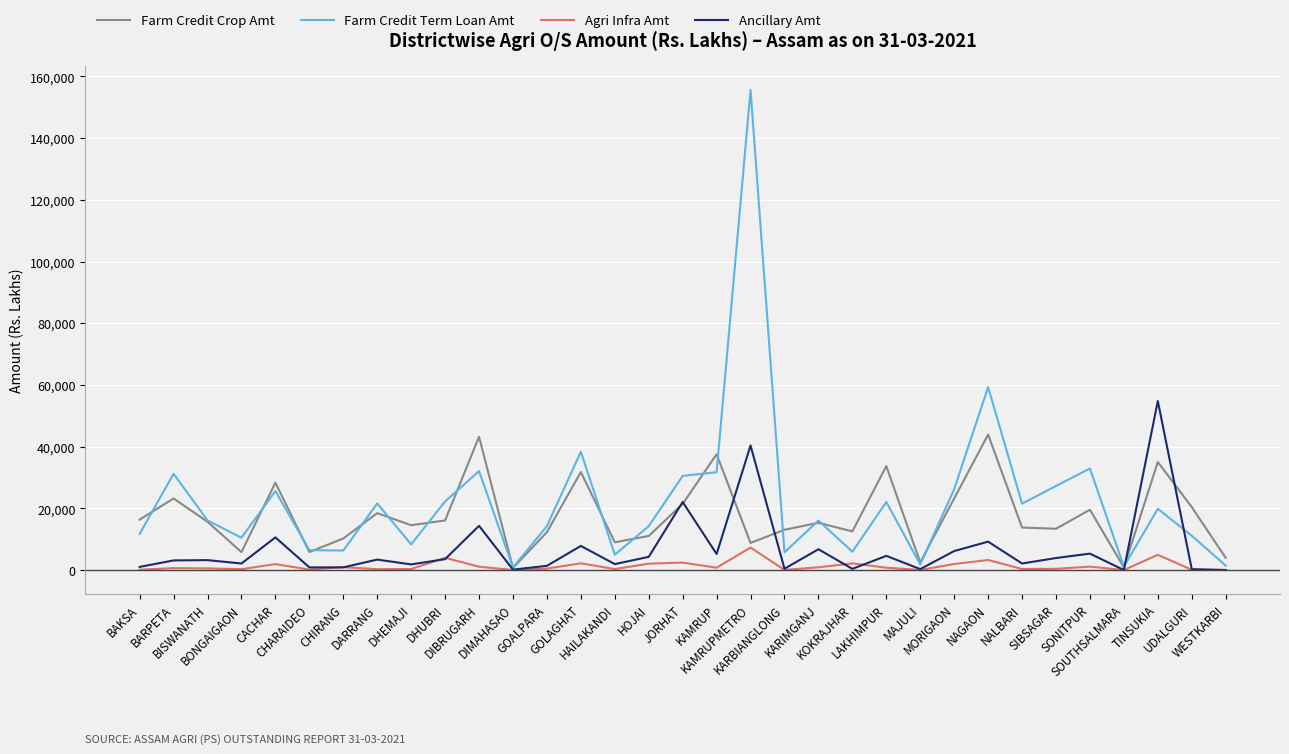

What is the maximum value shown in the chart?

155612.4